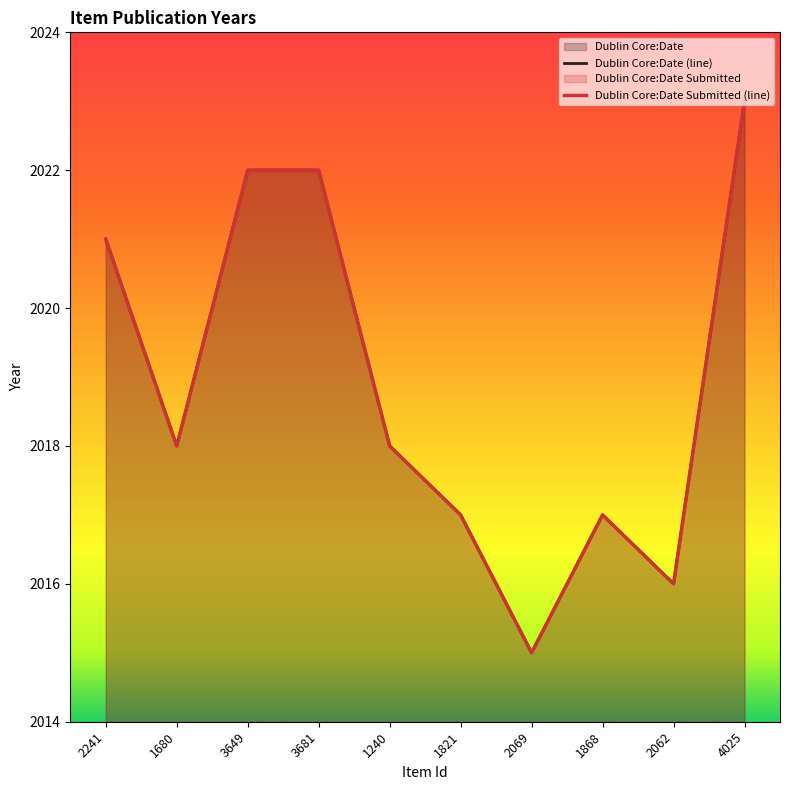

What is the sum of all Dublin Core:Date Submitted values?

20189